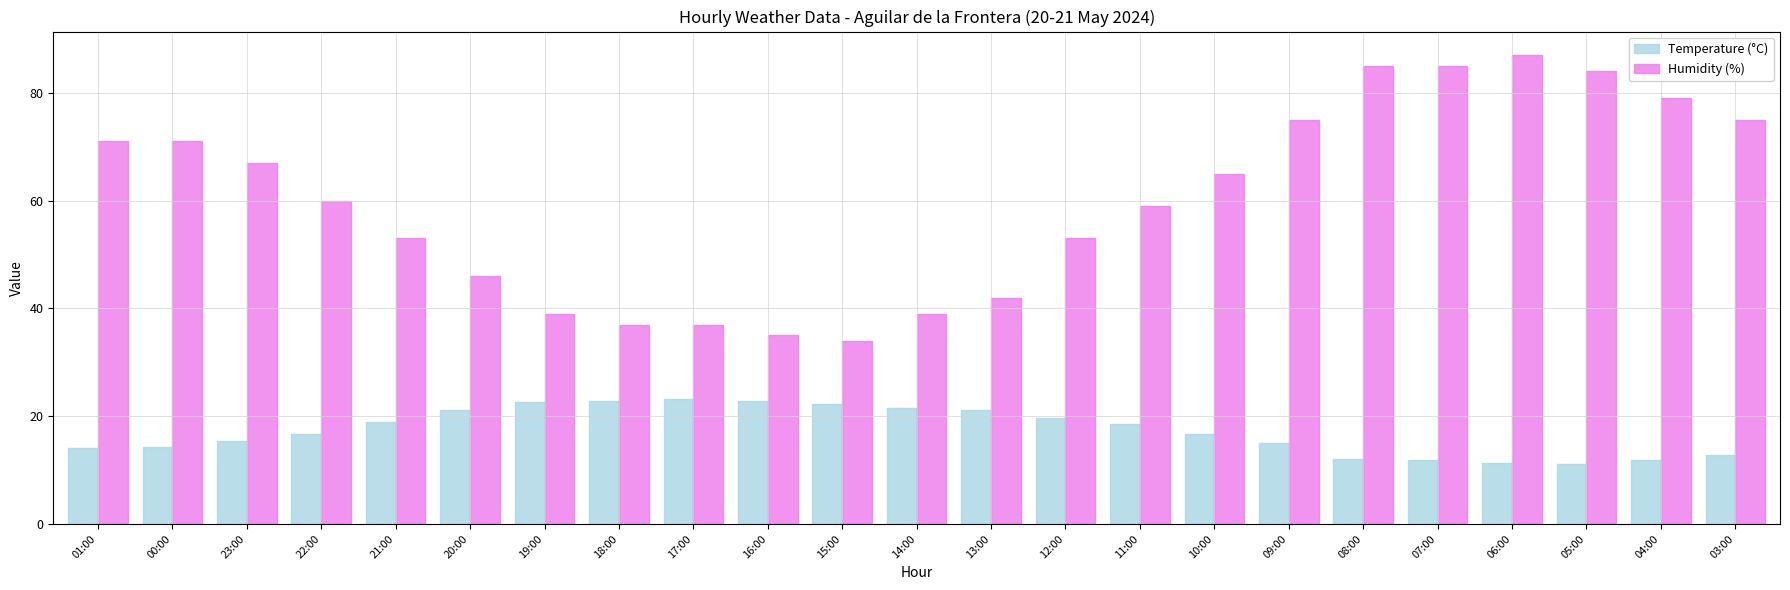

The Temperature (°C) series shows 24.4 at 23:00. True or false?

False